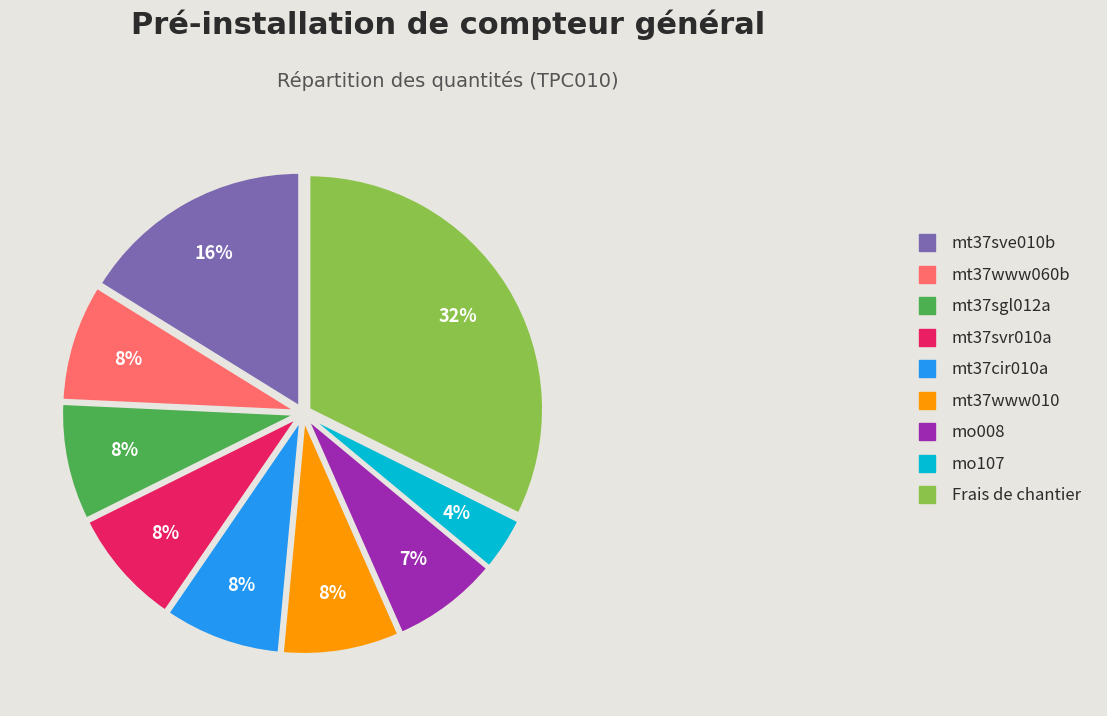

Is it true that mt37www010 is 8% of the pie?

True